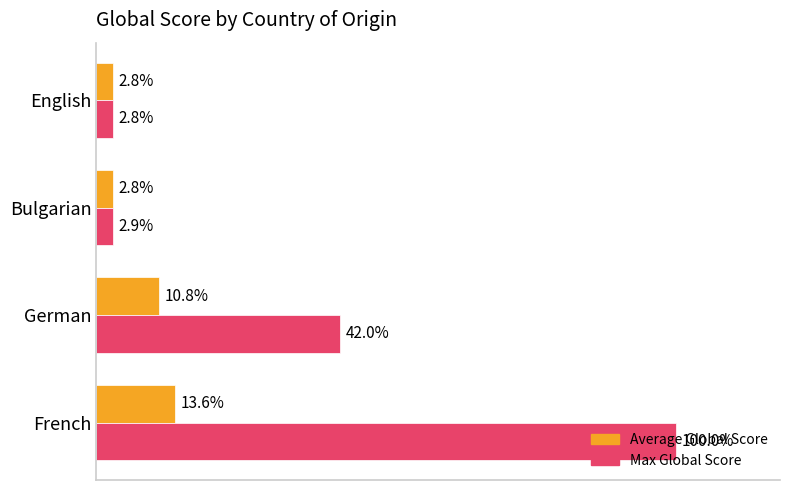

What are all the series names shown in the legend?

Average Global Score, Max Global Score